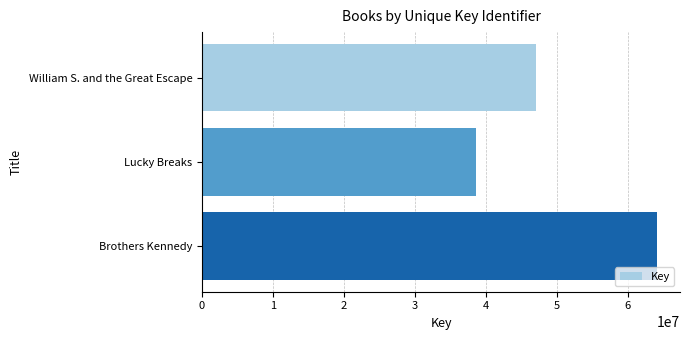

How many values are between 38603362 and 64188090?

3